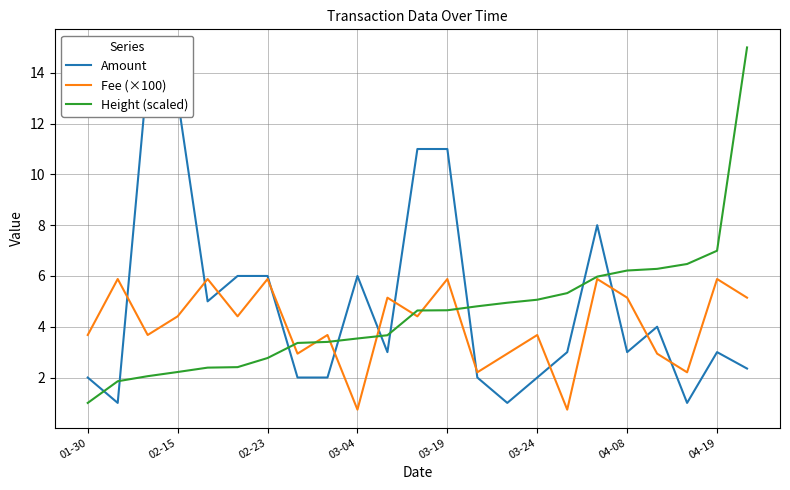

Which series has the largest range (max minus min)?

Height (scaled)